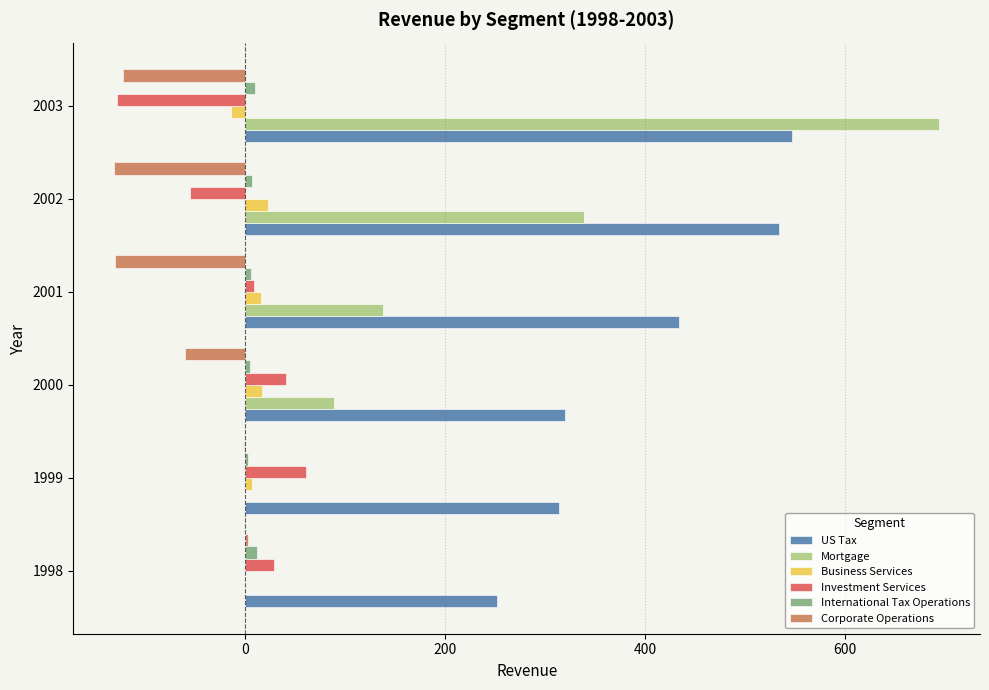

Which series has the largest total across all categories?

US Tax